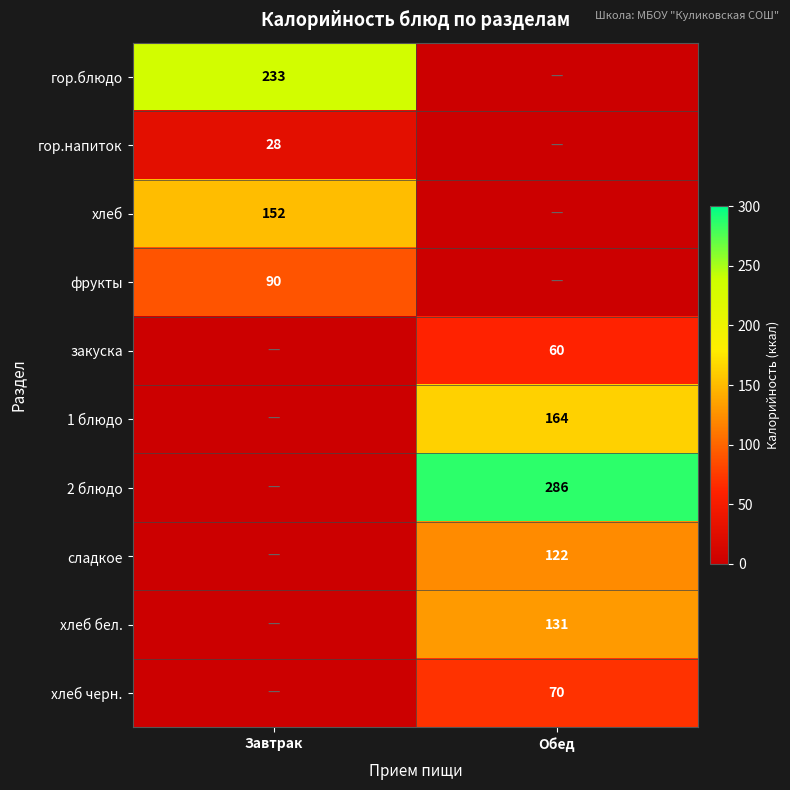

True or false: хлеб черн. has a value of 70 at Обед.

True